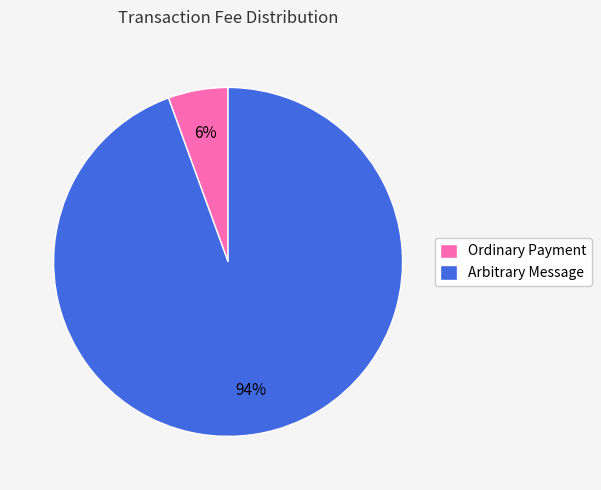

To the nearest percent, what is the combined percentage of Ordinary Payment and Arbitrary Message?

100%